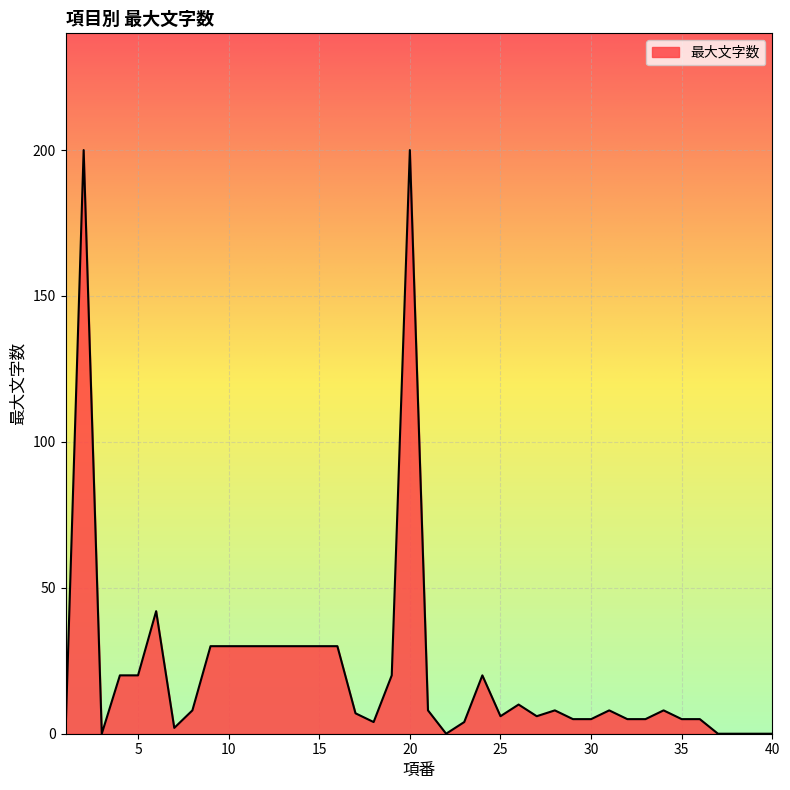

What is the maximum value shown in the chart?

200